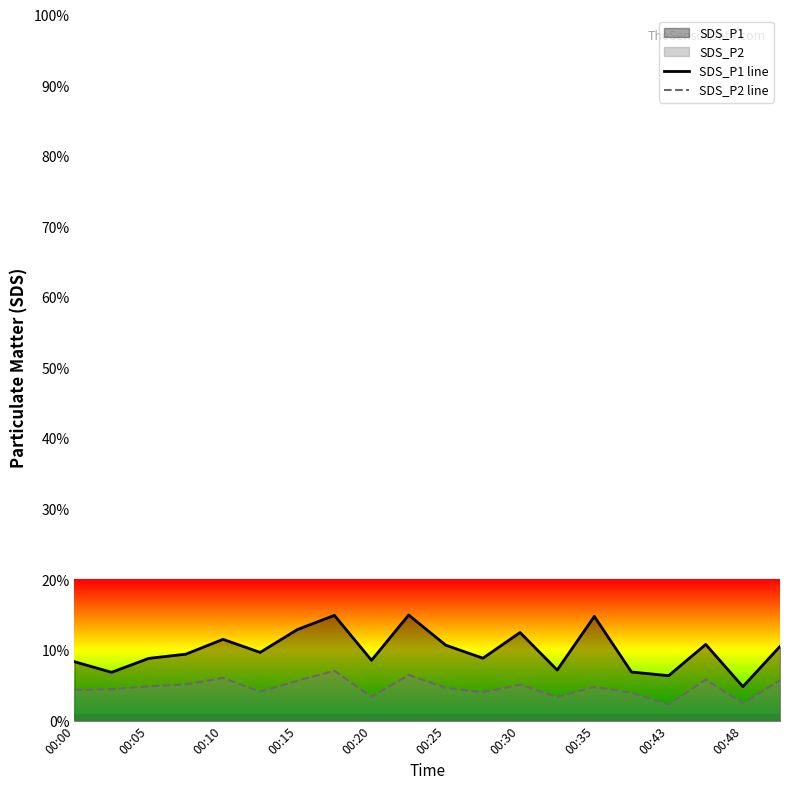

What is the spread (max minus min) of values at 00:43?

4.1